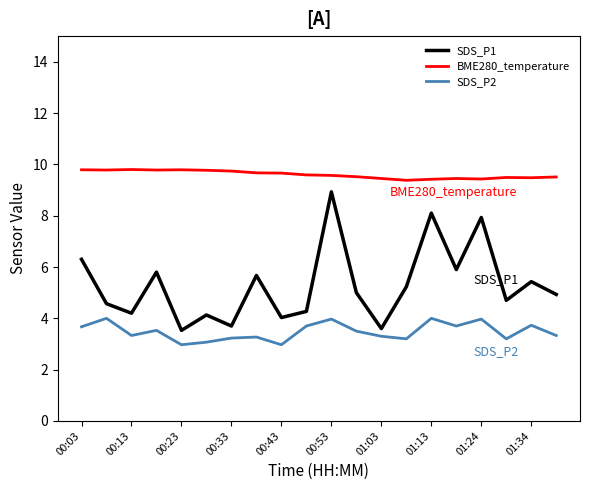

How many series are shown in this chart?

3